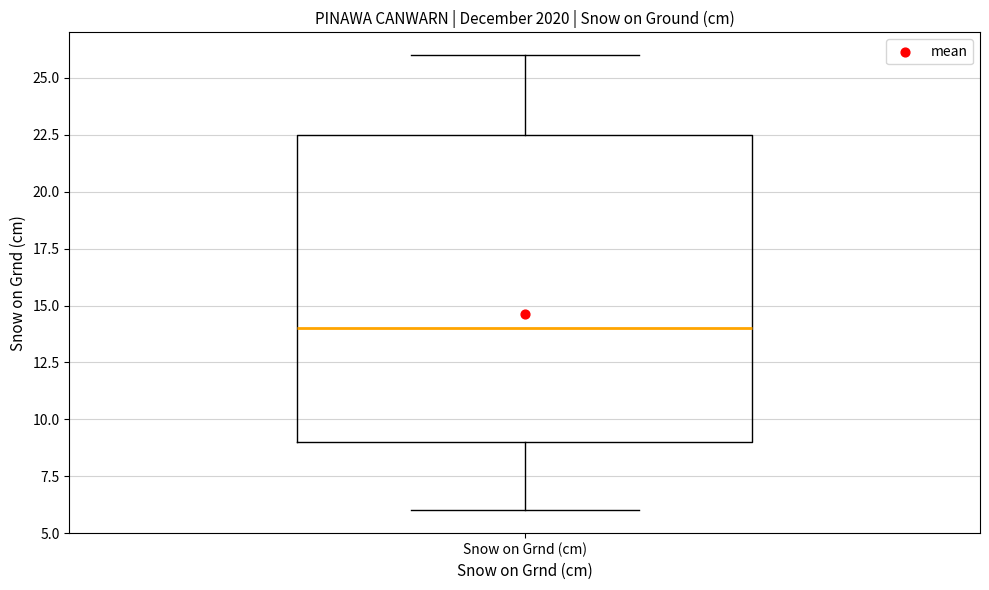

Read this box plot against the y-axis: the position of the median line, the range covered by the box, and the ends of both whiskers. The values are not printed on the chart, so give them approximately, as read against the axis.

median 14.0, box 9.0 to 22.5, whiskers 6.0 to 26.0